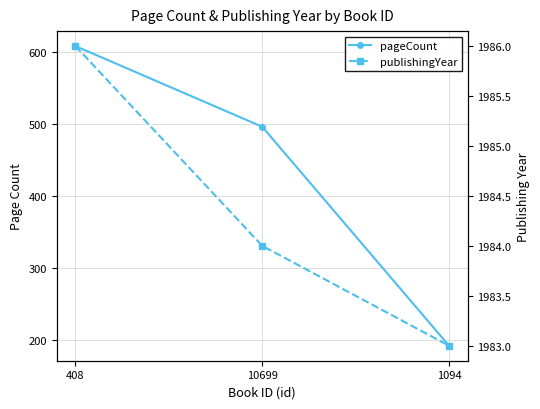

At which category does the chart reach its minimum across all series?

1094